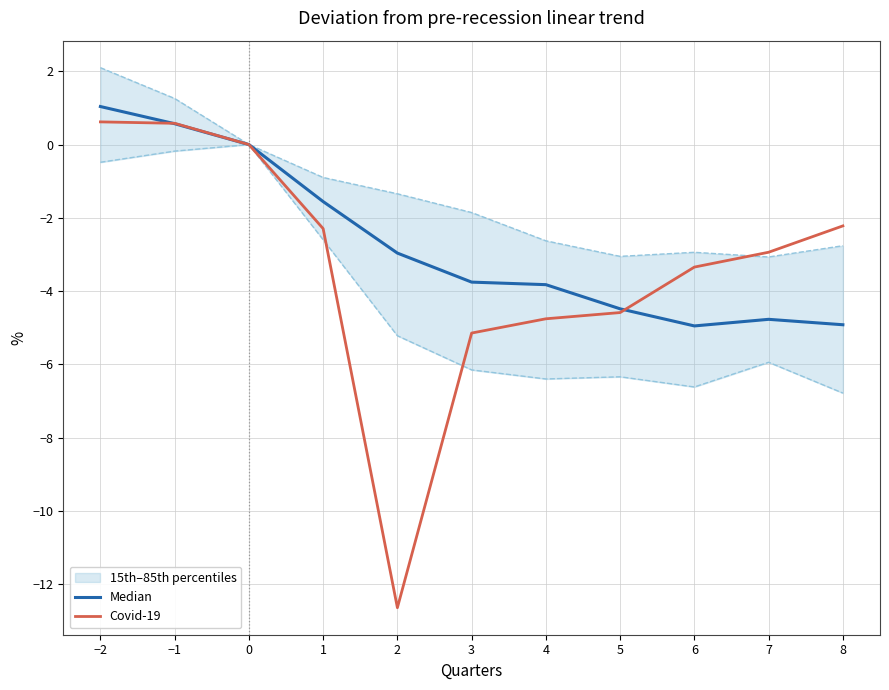

True or false: Median has more than 1 points higher than both neighbors.

False